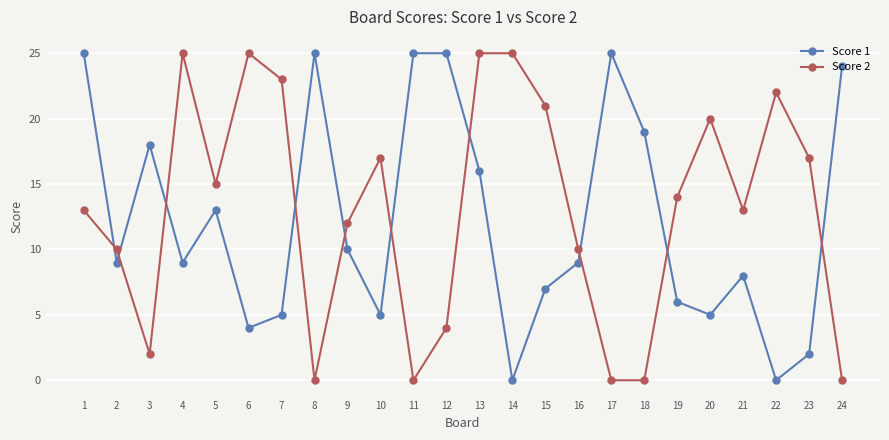

What is the total value across all series at 23?

19